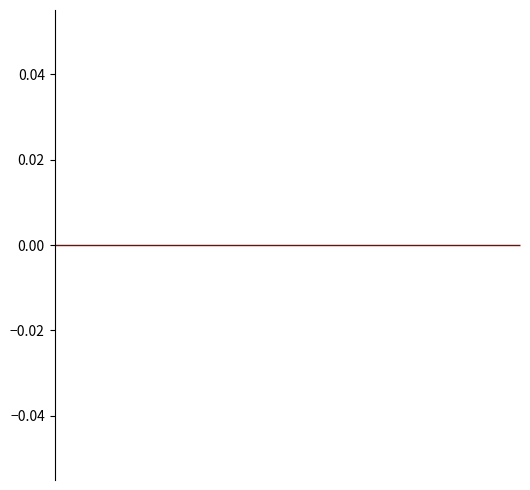

How many lines are shown in the chart?

3